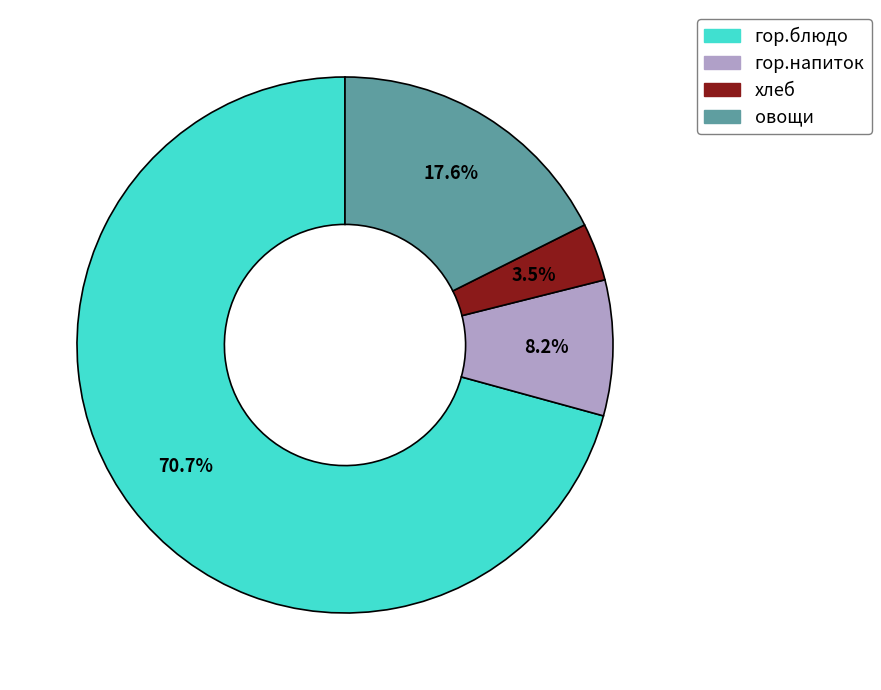

Between овощи and гор.напиток, which is larger?

овощи